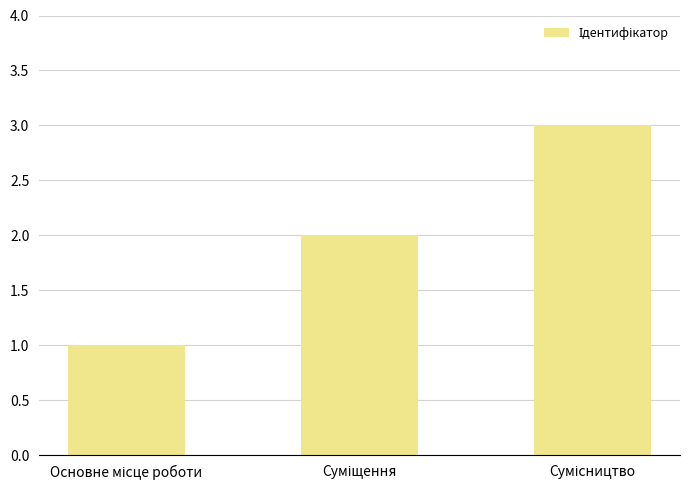

How many values are between 1 and 3?

3